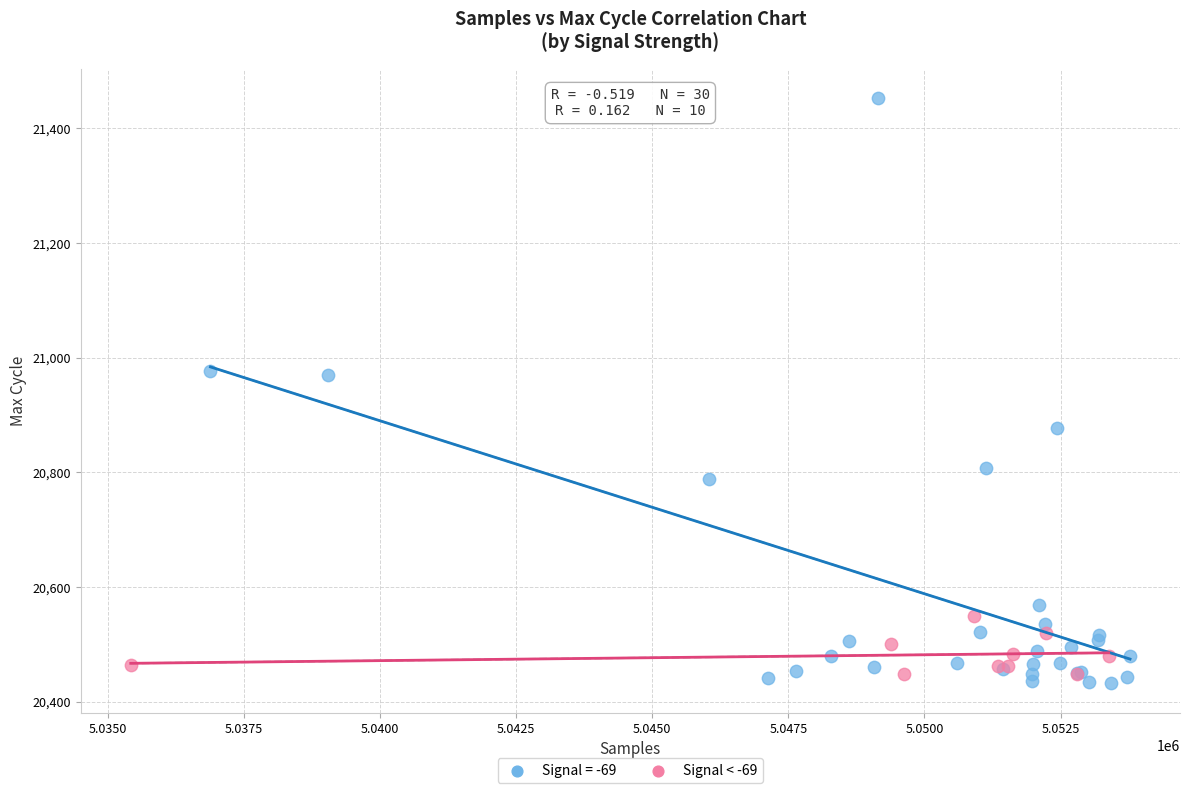

Which series has the largest Y range (max minus min)?

Signal = -69